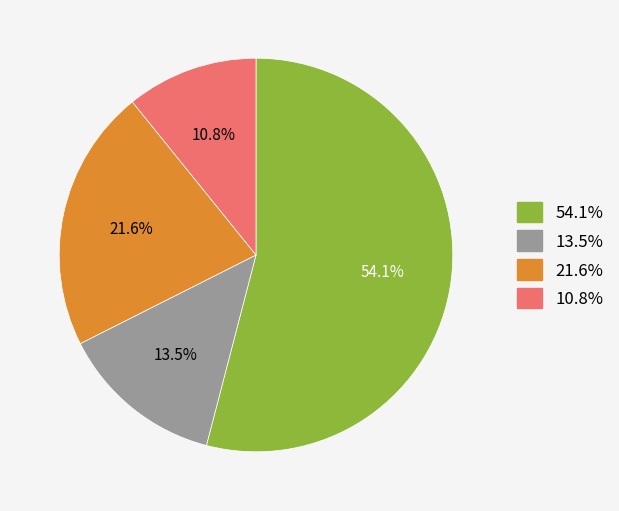

Is there any slice that represents more than half of the pie?

Yes